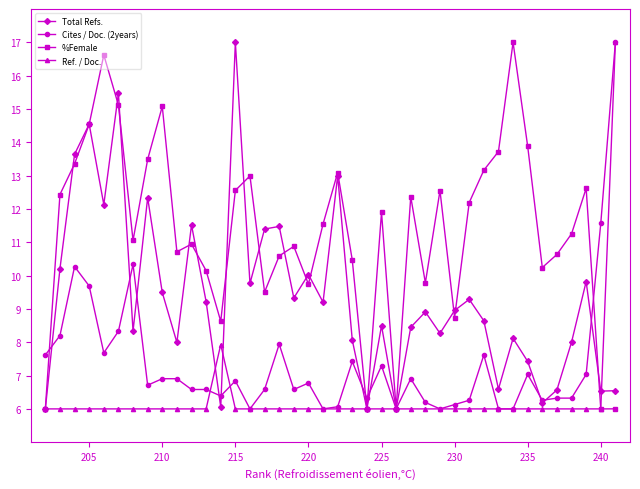

Rank the series by their average value, from lowest to highest.

Ref. / Doc., Cites / Doc. (2years), Total Refs., %Female